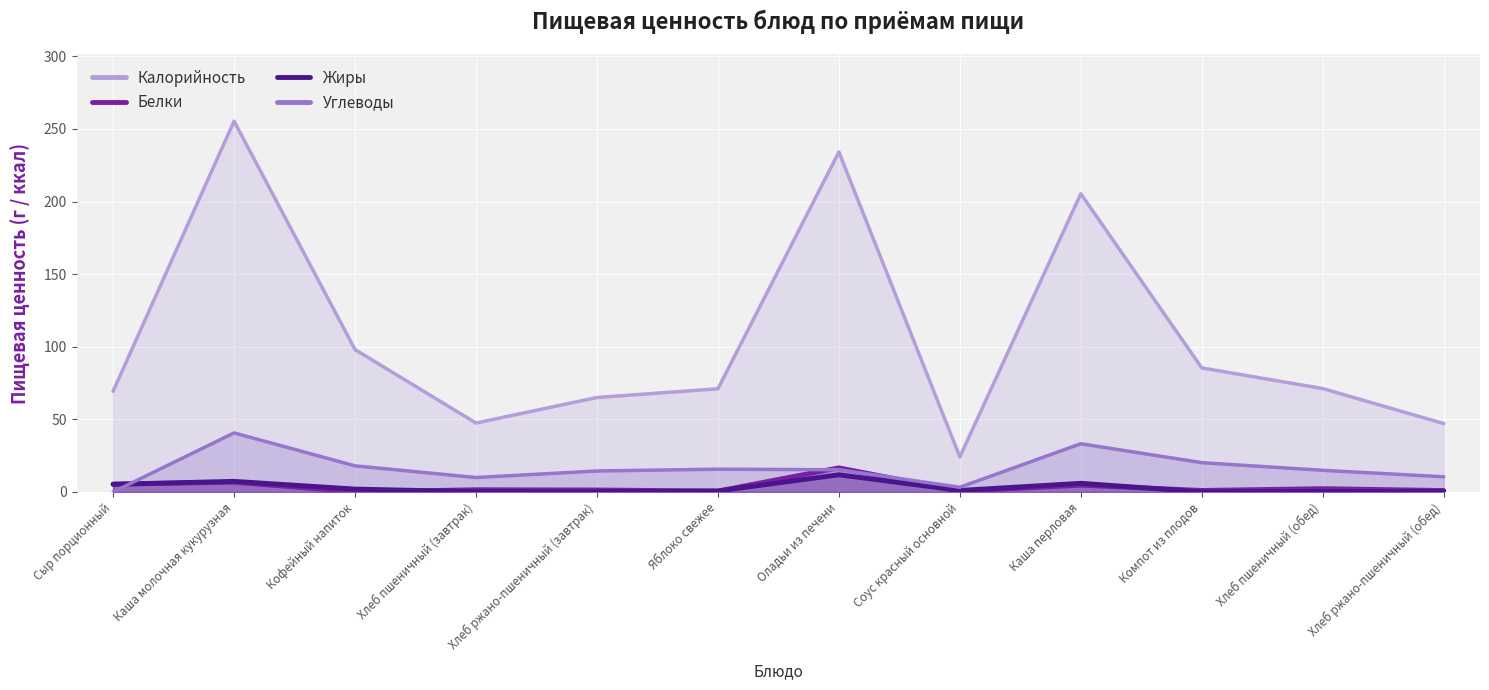

Rank the categories by Углеводы value from highest to lowest.

Каша молочная кукурузная, Каша перловая, Компот из плодов, Кофейный напиток, Яблоко свежее, Оладьи из печени, Хлеб пшеничный (обед), Хлеб ржано-пшеничный (завтрак), Хлеб ржано-пшеничный (обед), Хлеб пшеничный (завтрак), Соус красный основной, Сыр порционный